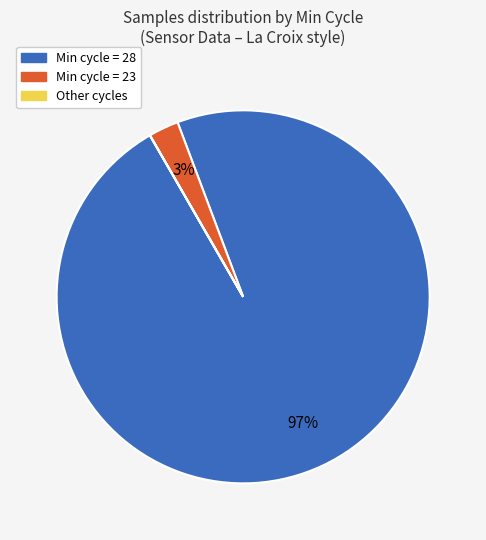

Is there any slice that represents more than half of the pie?

Yes